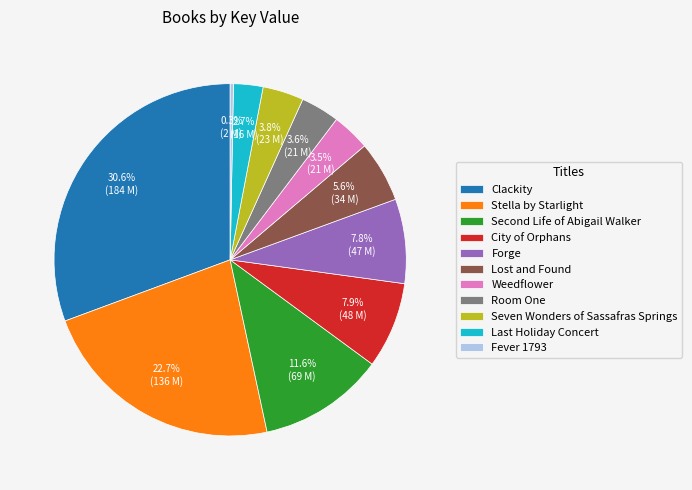

Does Clackity represent more than half of the total?

No